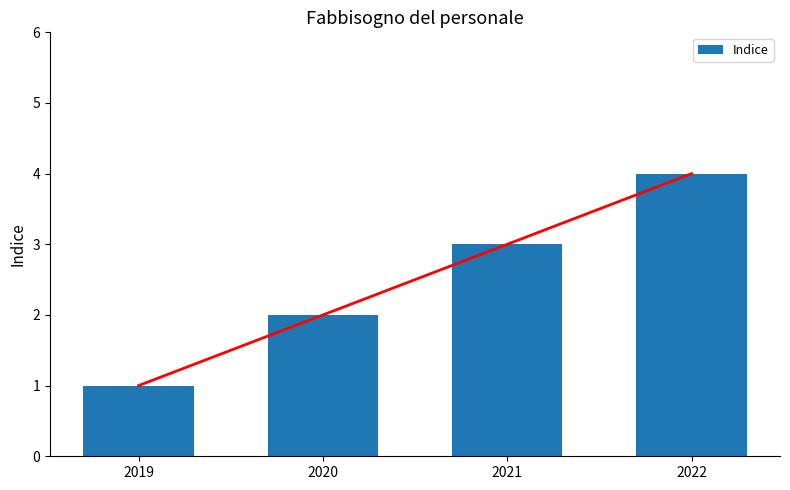

What is the greatest value displayed?

4